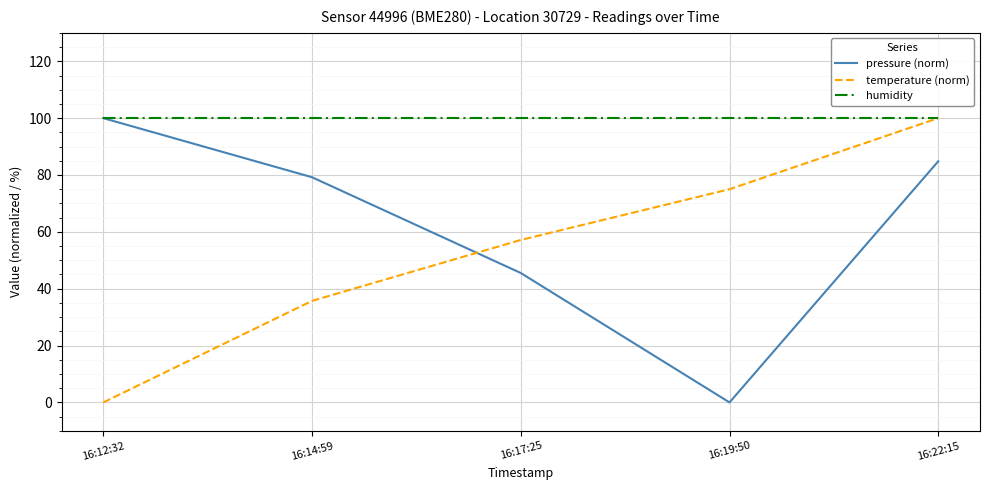

Rank the series at 16:14:59 from lowest to highest value.

temperature (norm), pressure (norm), humidity